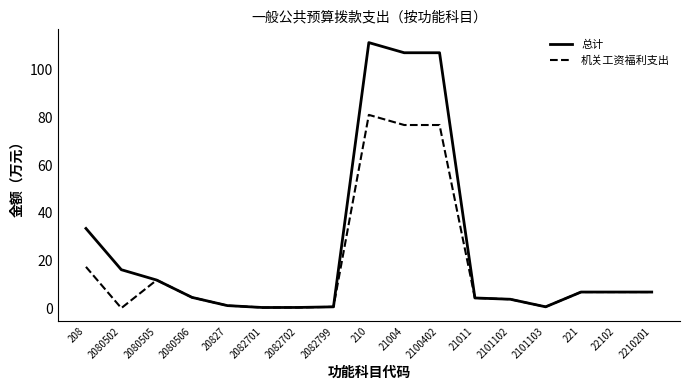

How many distinct data groups are displayed?

2